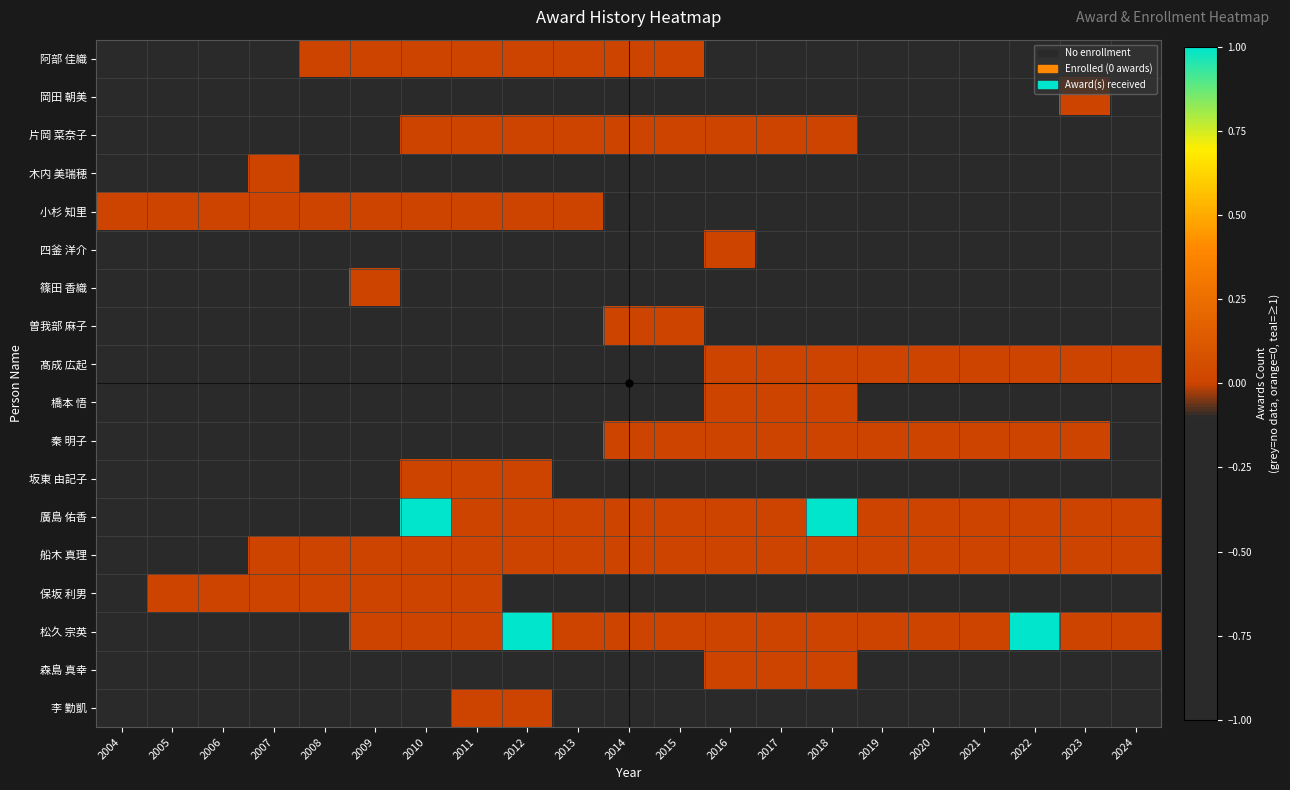

List the series in order of their peak value, highest first.

廣島 佑香, 松久 宗英, 阿部 佳織, 岡田 朝美, 片岡 菜奈子, 木内 美瑞穂, 小杉 知里, 四釜 洋介, 篠田 香織, 曽我部 麻子, 髙成 広起, 橋本 悟, 秦 明子, 坂東 由記子, 船木 真理, 保坂 利男, 森島 真幸, 李 勤凱